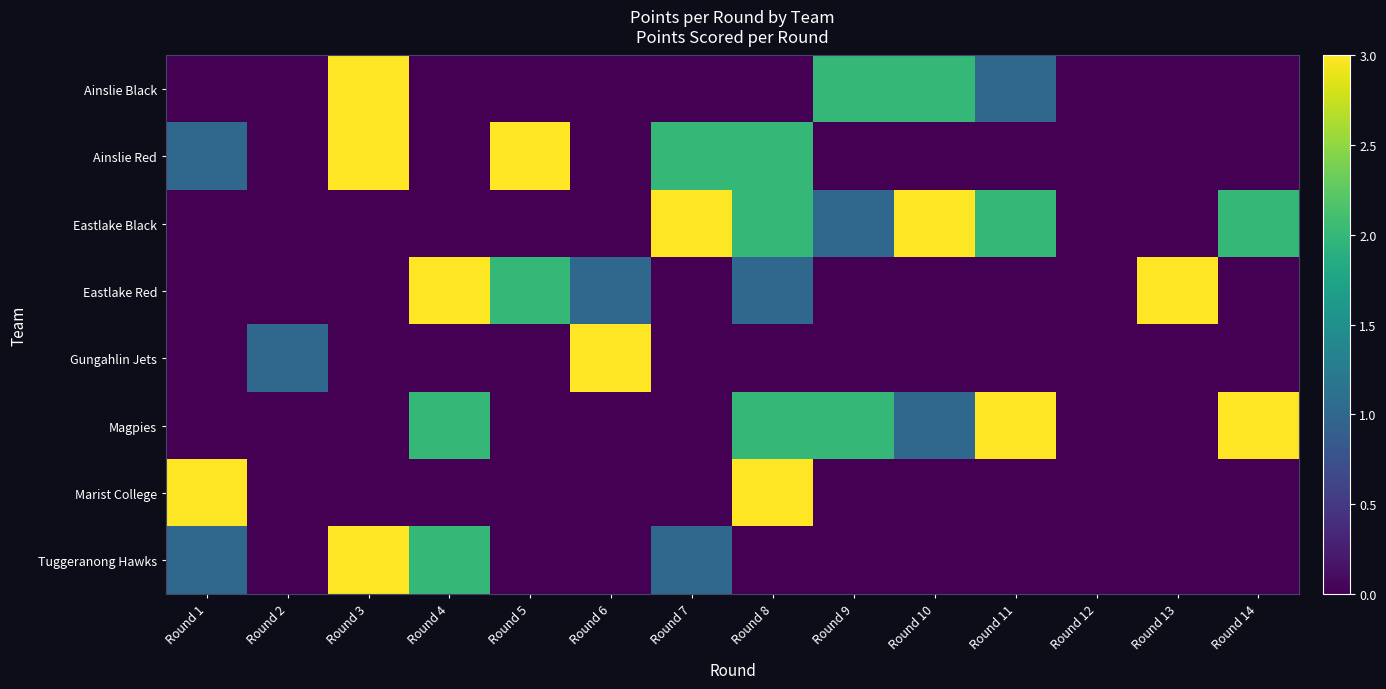

Reading left to right, list all the values displayed in this chart.

Ainslie Black: Round 1=0	Round 2=0	Round 3=3	Round 4=0	Round 5=0	Round 6=0	Round 7=0	Round 8=0	Round 9=2	Round 10=2	Round 11=1	Round 12=0	Round 13=0	Round 14=0
Ainslie Red: Round 1=1	Round 2=0	Round 3=3	Round 4=0	Round 5=3	Round 6=0	Round 7=2	Round 8=2	Round 9=0	Round 10=0	Round 11=0	Round 12=0	Round 13=0	Round 14=0
Eastlake Black: Round 1=0	Round 2=0	Round 3=0	Round 4=0	Round 5=0	Round 6=0	Round 7=3	Round 8=2	Round 9=1	Round 10=3	Round 11=2	Round 12=0	Round 13=0	Round 14=2
Eastlake Red: Round 1=0	Round 2=0	Round 3=0	Round 4=3	Round 5=2	Round 6=1	Round 7=0	Round 8=1	Round 9=0	Round 10=0	Round 11=0	Round 12=0	Round 13=3	Round 14=0
Gungahlin Jets: Round 1=0	Round 2=1	Round 3=0	Round 4=0	Round 5=0	Round 6=3	Round 7=0	Round 8=0	Round 9=0	Round 10=0	Round 11=0	Round 12=0	Round 13=0	Round 14=0
Magpies: Round 1=0	Round 2=0	Round 3=0	Round 4=2	Round 5=0	Round 6=0	Round 7=0	Round 8=2	Round 9=2	Round 10=1	Round 11=3	Round 12=0	Round 13=0	Round 14=3
Marist College: Round 1=3	Round 2=0	Round 3=0	Round 4=0	Round 5=0	Round 6=0	Round 7=0	Round 8=3	Round 9=0	Round 10=0	Round 11=0	Round 12=0	Round 13=0	Round 14=0
Tuggeranong Hawks: Round 1=1	Round 2=0	Round 3=3	Round 4=2	Round 5=0	Round 6=0	Round 7=1	Round 8=0	Round 9=0	Round 10=0	Round 11=0	Round 12=0	Round 13=0	Round 14=0